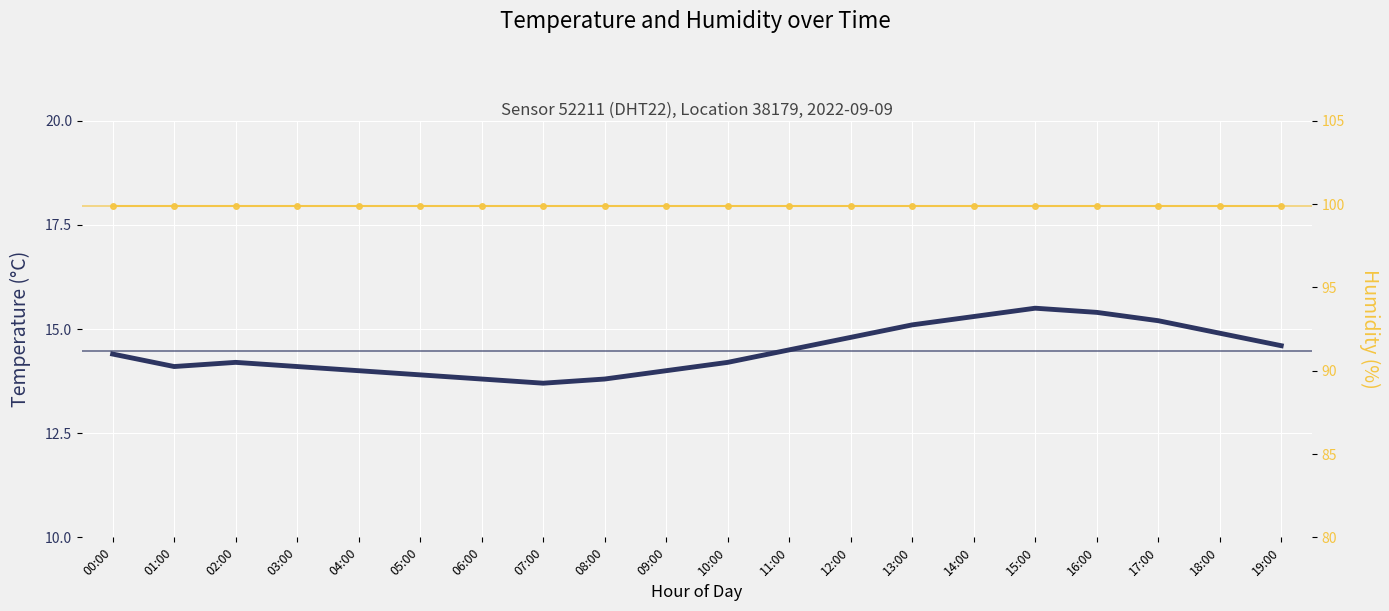

At which label does Humidity reach its minimum?

00:00